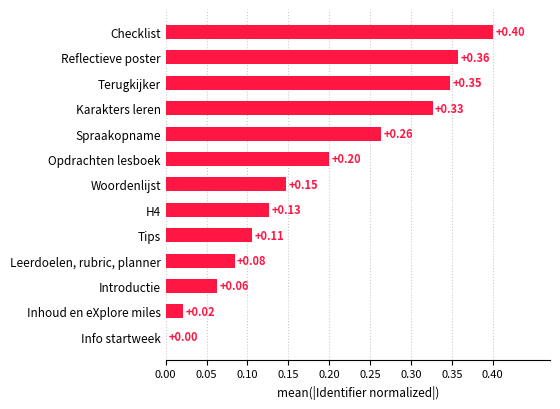

What is the sum of the values at Woordenlijst and Spraakopname?

0.4